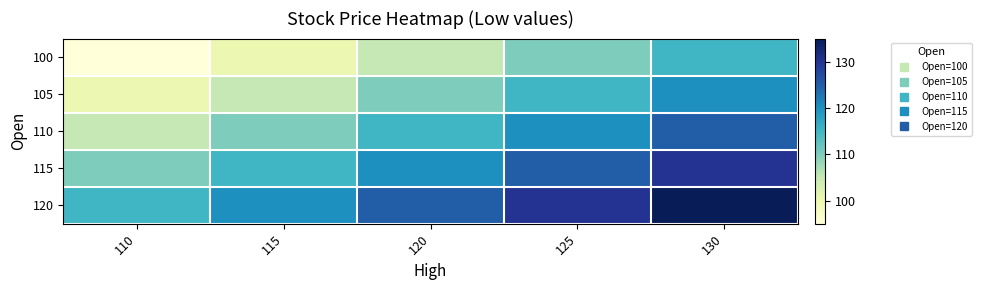

How many series are shown in this chart?

5